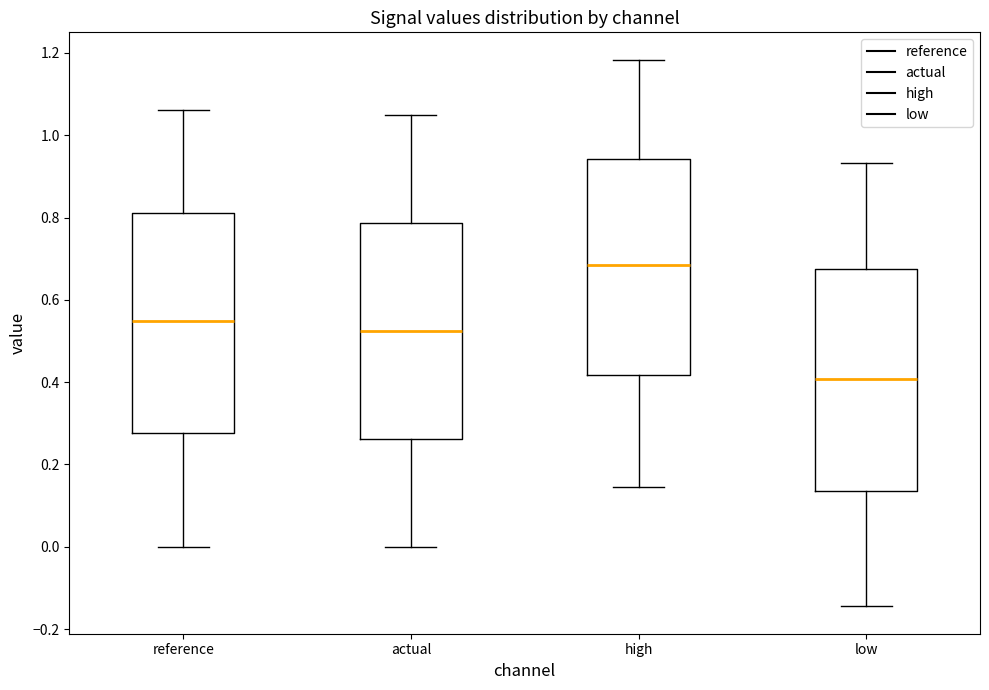

Reading left to right, read every box against the y-axis: the position of its median line, the range the box covers, and the ends of its whiskers. The values are not printed on the chart, so give them approximately, as read against the axis.

reference: median 0.54, box 0.28 to 0.82, whiskers 0.00 to 1.06
actual: median 0.52, box 0.26 to 0.78, whiskers 0.00 to 1.04
high: median 0.68, box 0.42 to 0.94, whiskers 0.14 to 1.18
low: median 0.40, box 0.14 to 0.68, whiskers -0.14 to 0.94